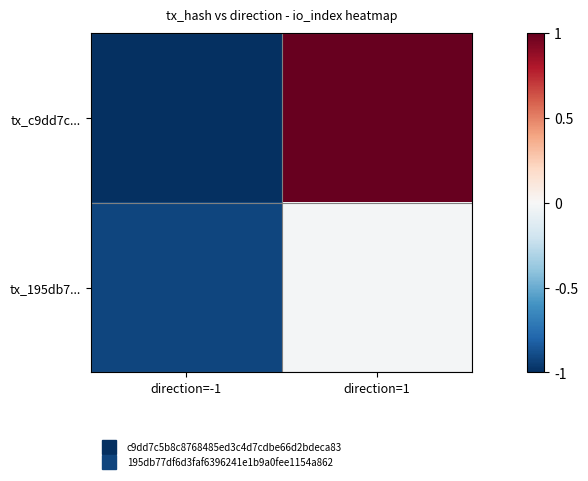

Which series has the widest spread of values?

tx_c9dd7c...